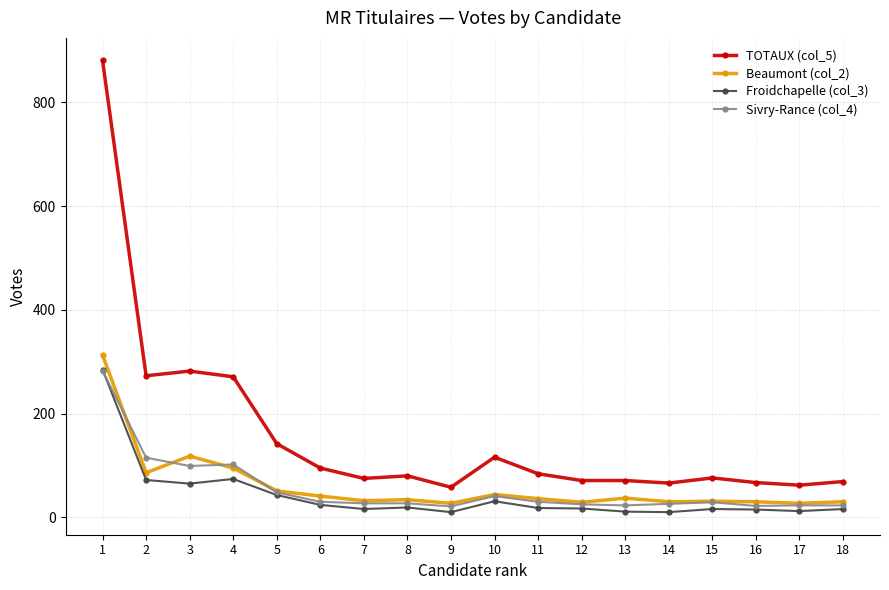

How many lines are shown in the chart?

4